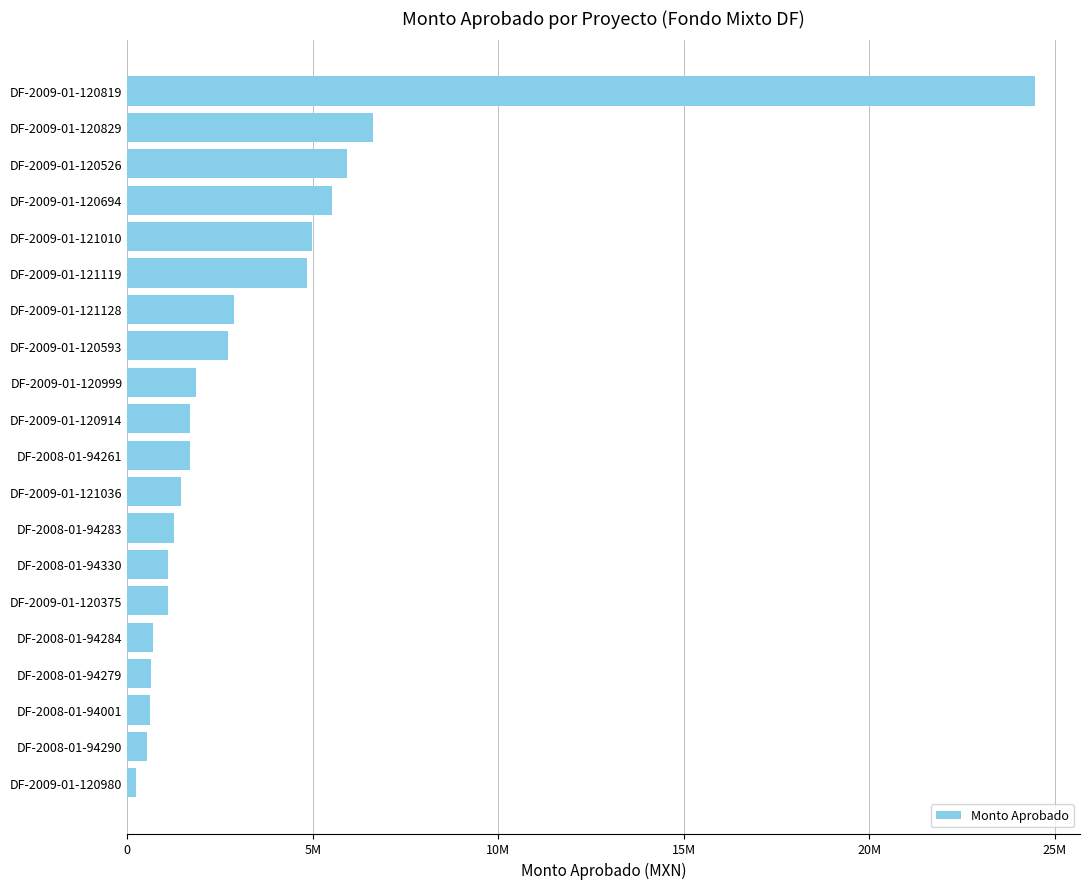

What is the greatest value displayed?

24460501